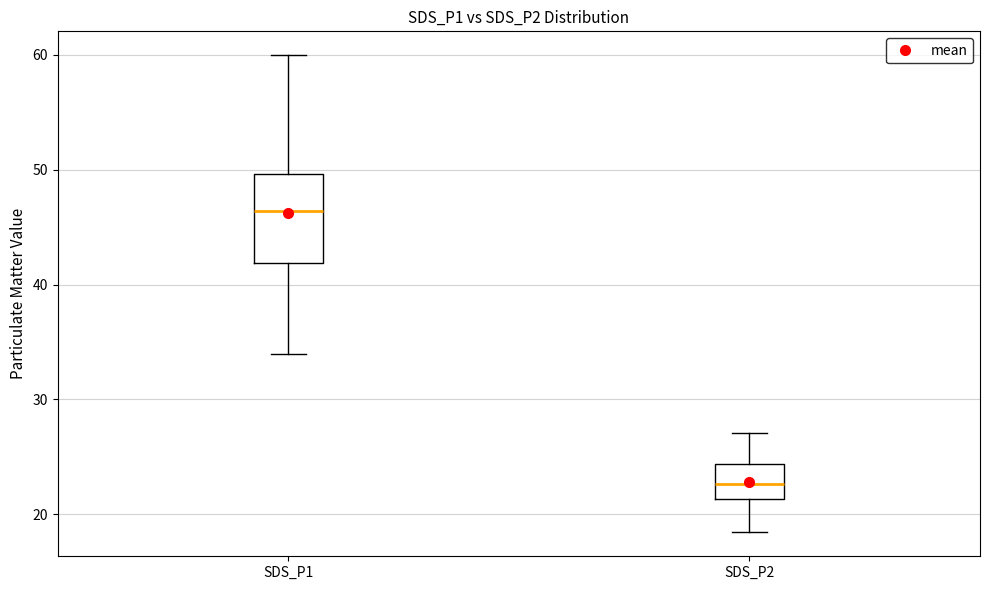

Which box is the tallest, from its lower edge to its upper edge?

SDS_P1